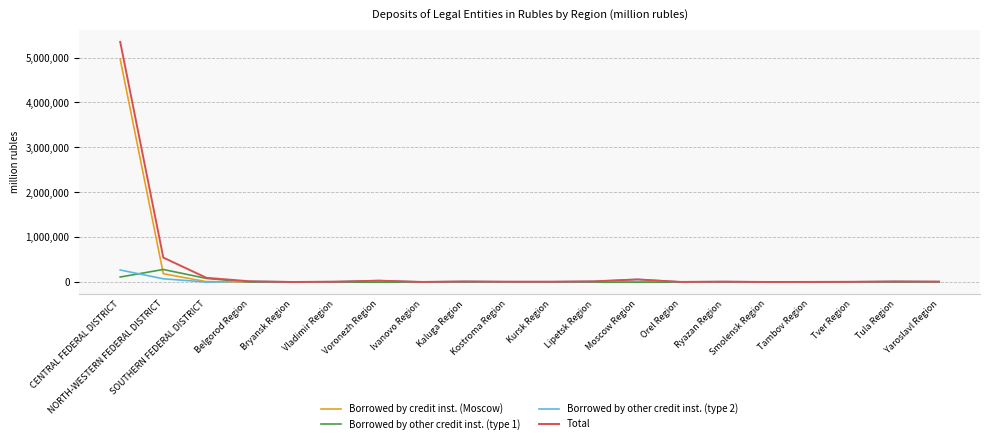

Which series has the widest spread of values?

Total